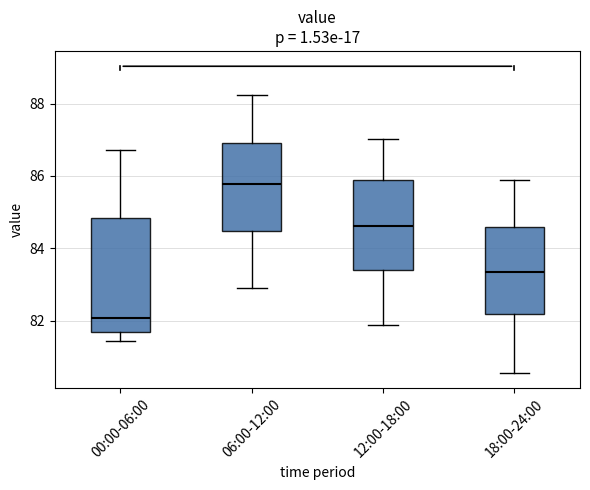

Reading left to right, read every box against the y-axis: the position of its median line, the range the box covers, and the ends of its whiskers. The values are not printed on the chart, so give them approximately, as read against the axis.

00:00-06:00: median 82.0, box 81.6 to 84.8, whiskers 81.4 to 86.8
06:00-12:00: median 85.8, box 84.4 to 87.0, whiskers 82.8 to 88.2
12:00-18:00: median 84.6, box 83.4 to 85.8, whiskers 81.8 to 87.0
18:00-24:00: median 83.4, box 82.2 to 84.6, whiskers 80.6 to 85.8